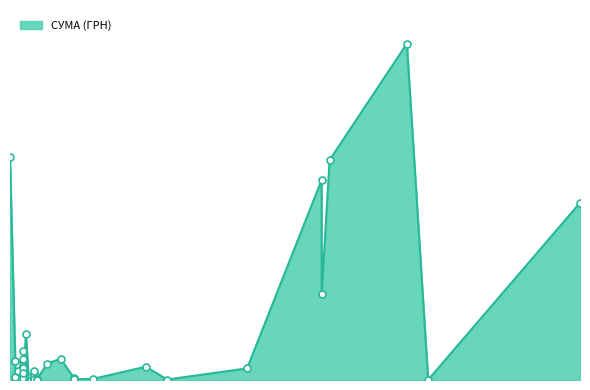

What is the change in value from 03.11.2016 to 05.04.2016?

-64847.7